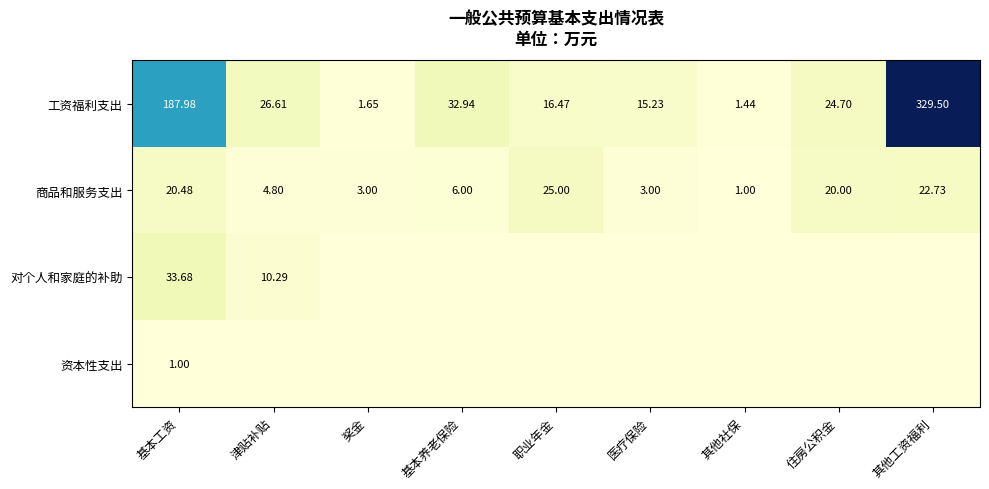

At how many categories does at least one series exceed 40?

2